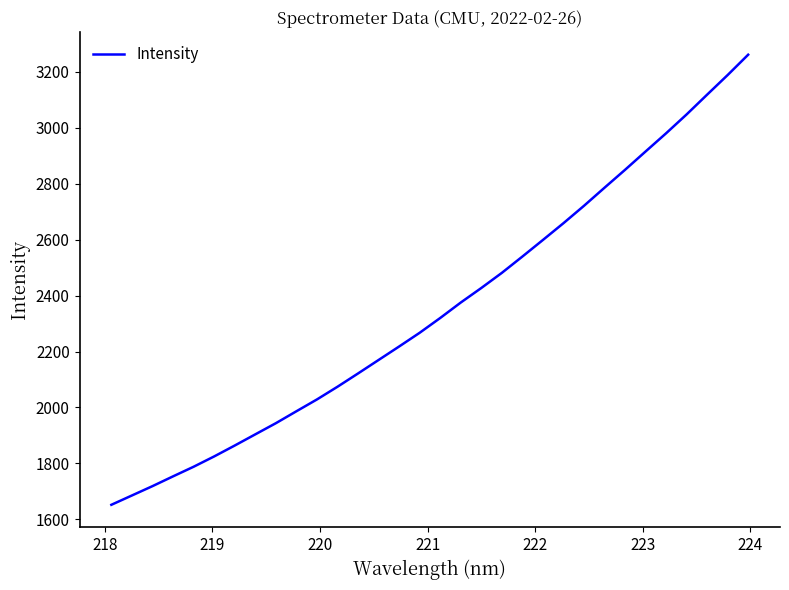

What is the maximum value shown in the chart?

3260.8